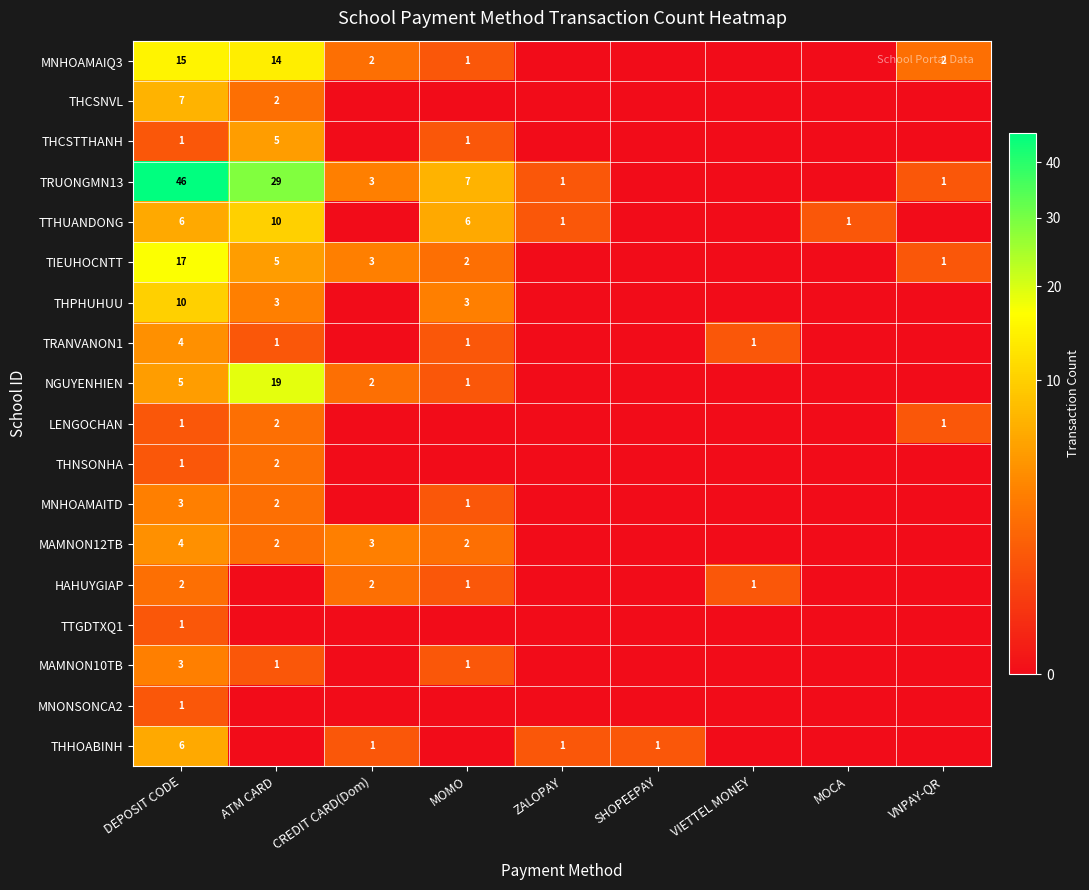

True or false: MNHOAMAIQ3 has a value of 14 at ATM CARD.

True